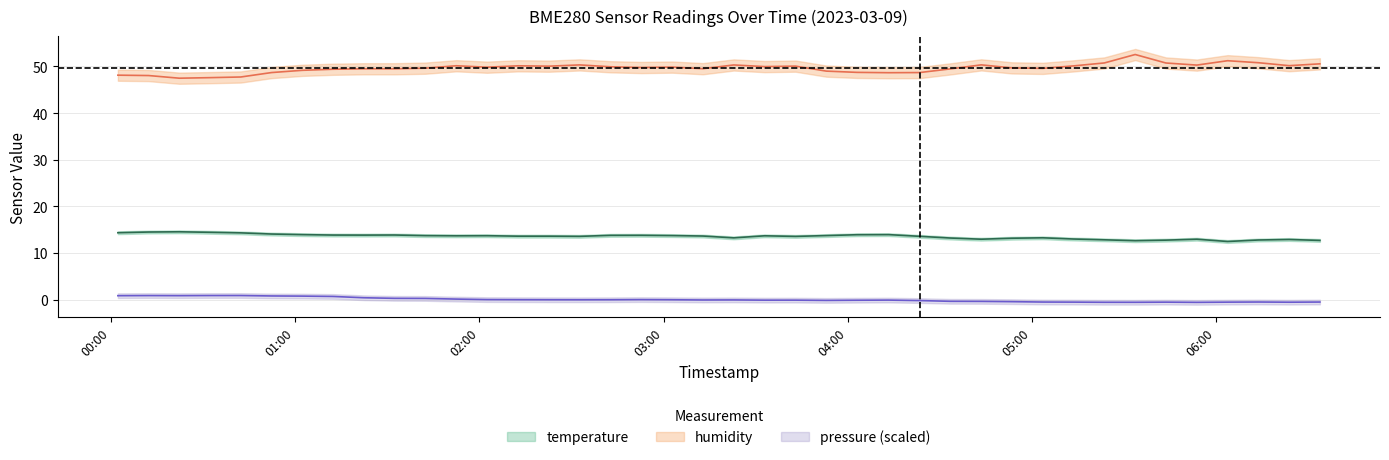

True or false: humidity and temperature intersect in this chart.

False